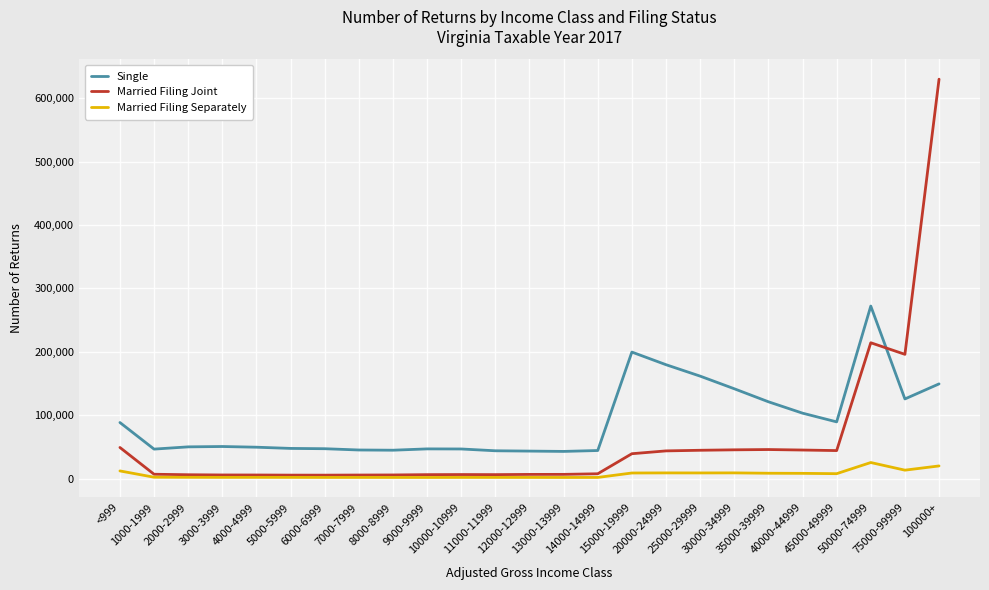

Which series ends up on top after the final intersection of Single and Married Filing Joint?

Married Filing Joint